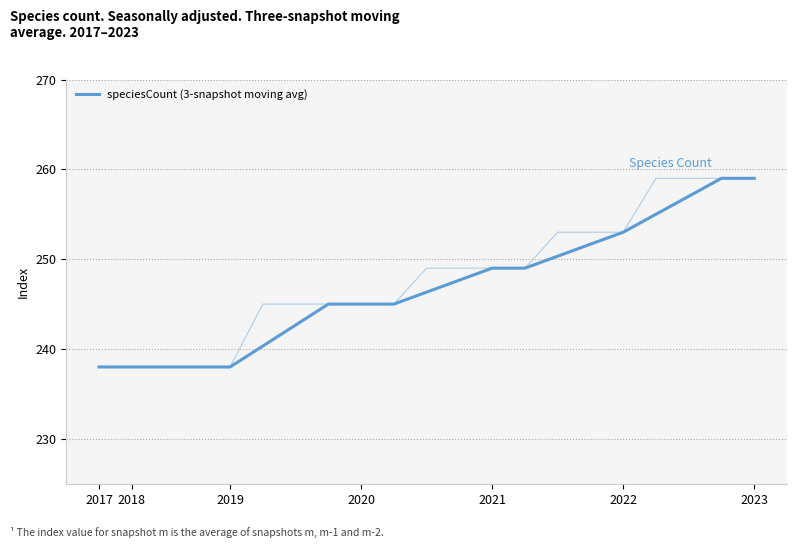

Which label corresponds to the smallest value in the chart?

2017